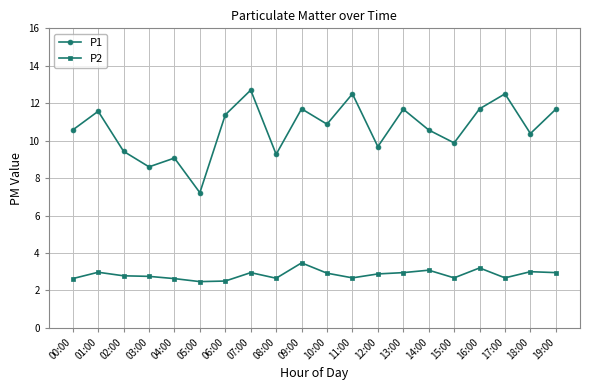

Rank the series by their maximum value, from highest to lowest.

P1, P2